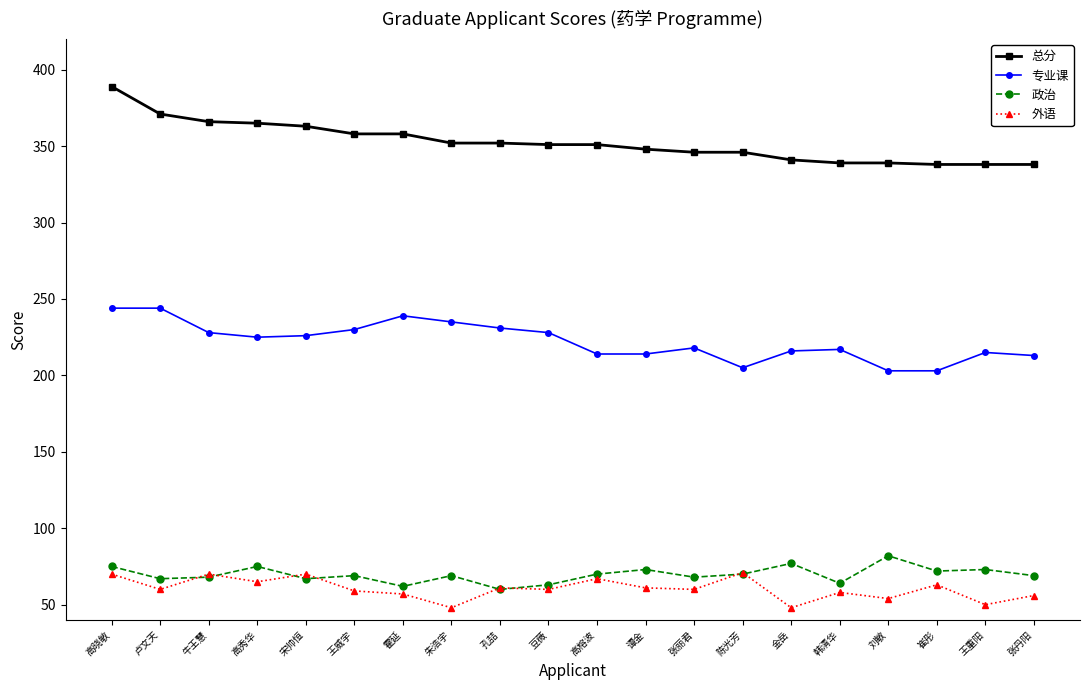

True or false: 专业课 has more than 1 interior local peaks.

True